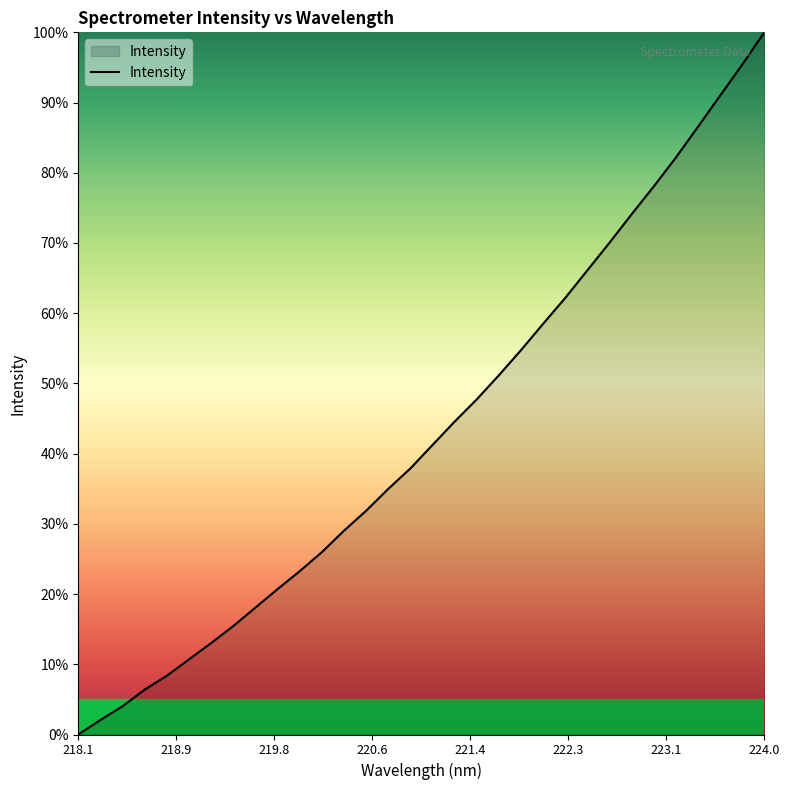

What is the difference between the maximum and minimum values?

100.0